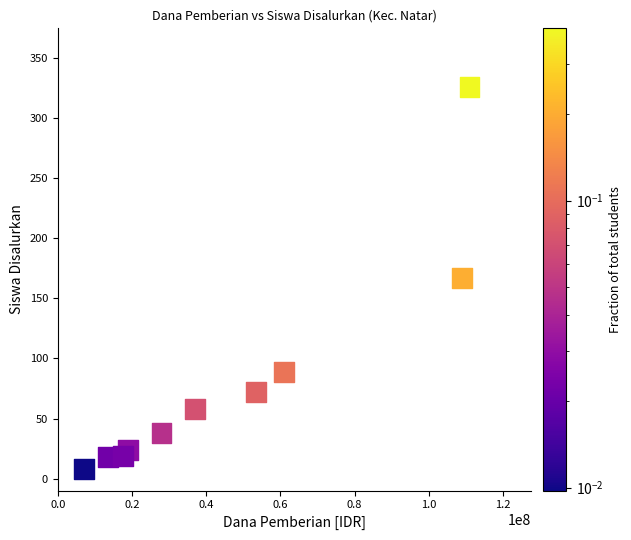

What is the average Y value?

82